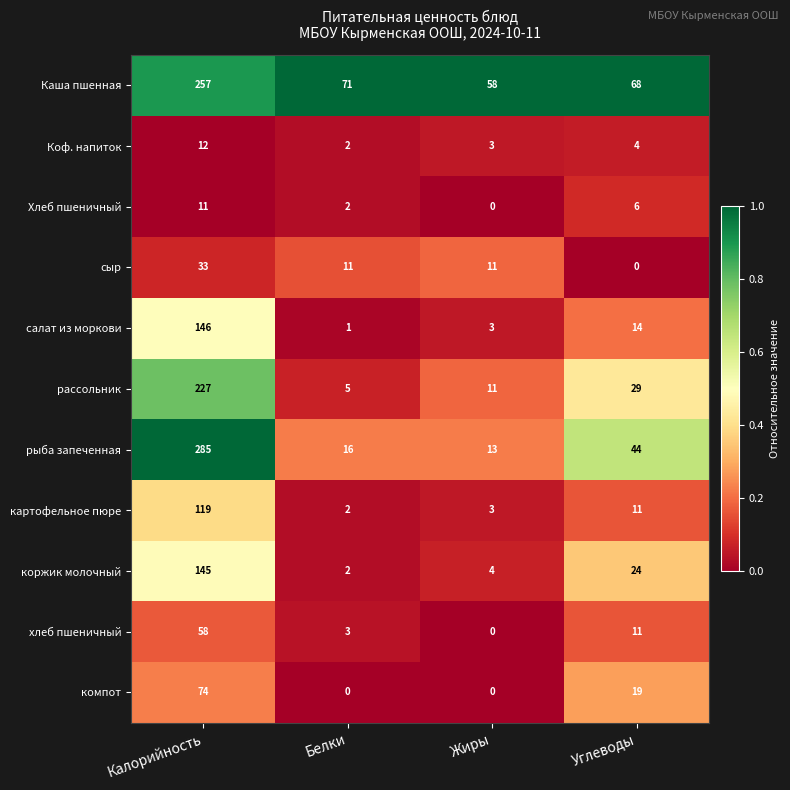

At how many categories does at least one series exceed 0?

4